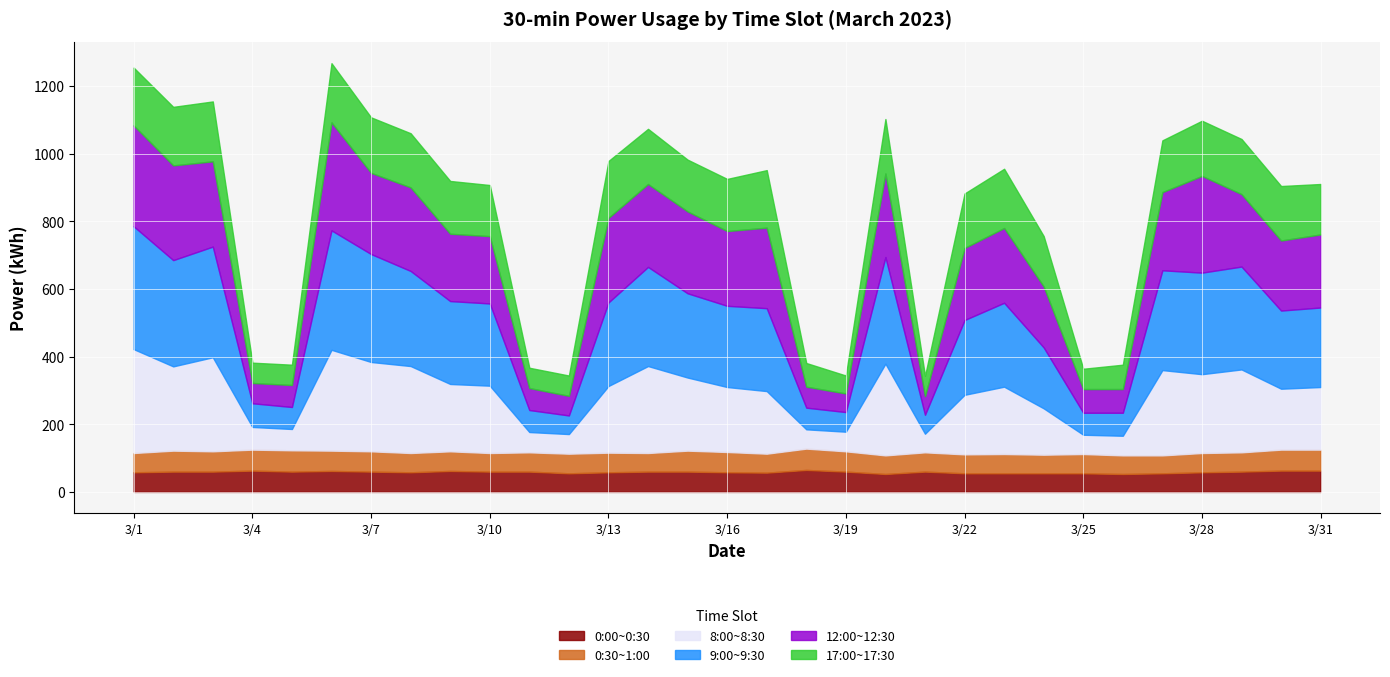

Reading left to right, list all the values displayed in this chart.

0:00~0:30: 3/1=58	3/2=60	3/3=60	3/4=63	3/5=60	3/6=62	3/7=60	3/8=58	3/9=62	3/10=60	3/11=60	3/12=55	3/13=58	3/14=60	3/15=60	3/16=58	3/17=57	3/18=65	3/19=60	3/20=53	3/21=60	3/22=55	3/23=55	3/24=55	3/25=55	3/26=53	3/27=55	3/28=58	3/29=60	3/30=63	3/31=63
0:30~1:00: 3/1=57	3/2=62	3/3=60	3/4=62	3/5=63	3/6=60	3/7=60	3/8=57	3/9=58	3/10=55	3/11=57	3/12=58	3/13=58	3/14=55	3/15=62	3/16=60	3/17=56	3/18=63	3/19=60	3/20=55	3/21=57	3/22=56	3/23=57	3/24=55	3/25=57	3/26=55	3/27=53	3/28=57	3/29=57	3/30=62	3/31=62
8:00~8:30: 3/1=307	3/2=249	3/3=278	3/4=67	3/5=63	3/6=298	3/7=264	3/8=257	3/9=199	3/10=199	3/11=60	3/12=58	3/13=197	3/14=257	3/15=216	3/16=192	3/17=185	3/18=57	3/19=58	3/20=271	3/21=55	3/22=176	3/23=199	3/24=137	3/25=57	3/26=58	3/27=252	3/28=233	3/29=245	3/30=180	3/31=185
9:00~9:30: 3/1=363	3/2=314	3/3=327	3/4=70	3/5=65	3/6=353	3/7=319	3/8=281	3/9=245	3/10=243	3/11=65	3/12=55	3/13=247	3/14=293	3/15=249	3/16=240	3/17=245	3/18=64	3/19=58	3/20=315	3/21=56	3/22=221	3/23=248	3/24=180	3/25=65	3/26=68	3/27=295	3/28=300	3/29=304	3/30=231	3/31=235
12:00~12:30: 3/1=298	3/2=280	3/3=252	3/4=60	3/5=65	3/6=319	3/7=240	3/8=247	3/9=199	3/10=199	3/11=65	3/12=58	3/13=250	3/14=245	3/15=242	3/16=221	3/17=238	3/18=62	3/19=55	3/20=247	3/21=55	3/22=213	3/23=221	3/24=180	3/25=70	3/26=70	3/27=231	3/28=286	3/29=214	3/30=207	3/31=216
17:00~17:30: 3/1=171	3/2=173	3/3=177	3/4=60	3/5=60	3/6=175	3/7=164	3/8=160	3/9=156	3/10=151	3/11=60	3/12=60	3/13=168	3/14=163	3/15=153	3/16=154	3/17=170	3/18=70	3/19=53	3/20=161	3/21=60	3/22=161	3/23=175	3/24=149	3/25=60	3/26=72	3/27=153	3/28=163	3/29=163	3/30=161	3/31=149